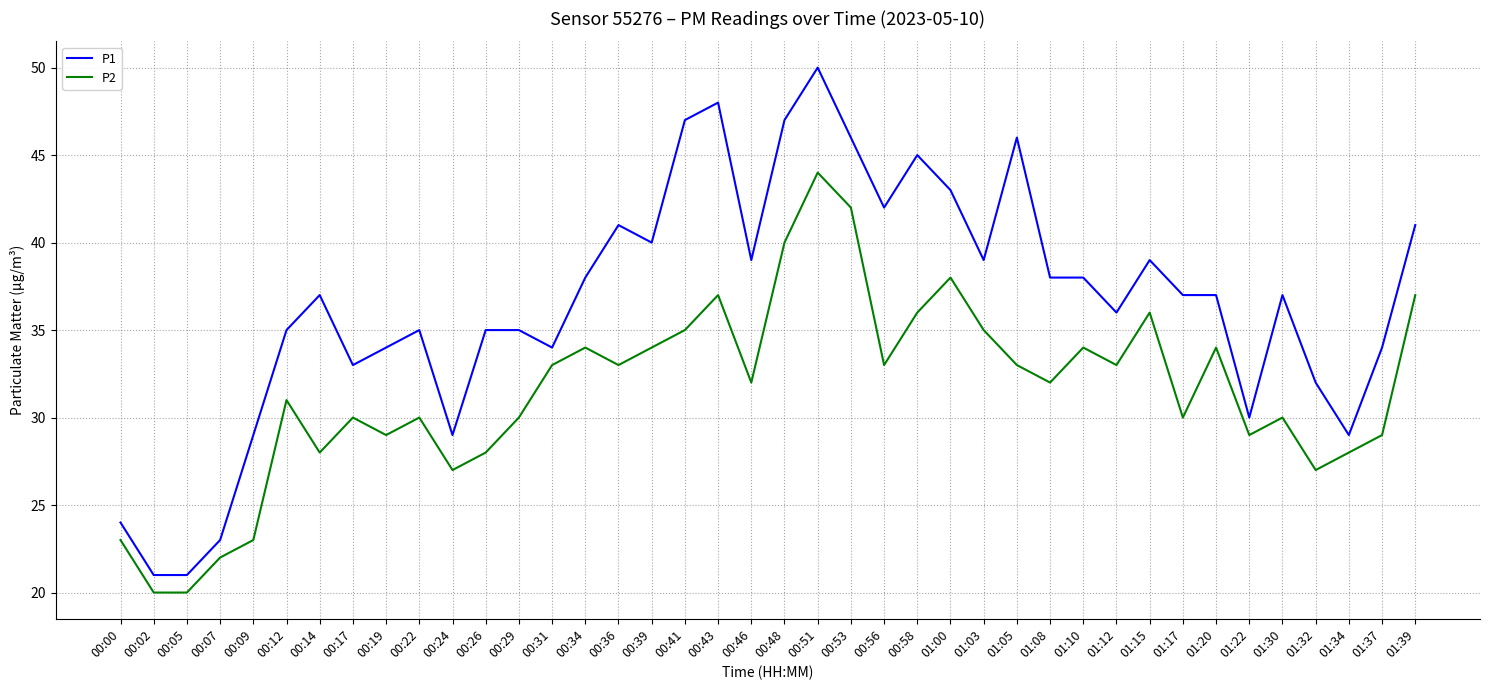

At 01:30, list the series in order from largest to smallest.

P1, P2